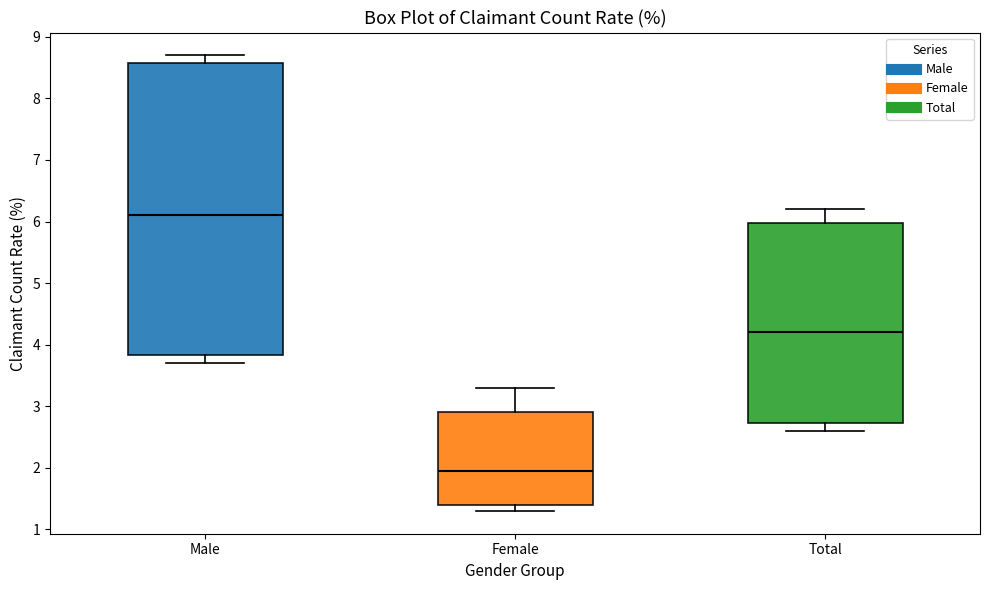

Comparing the boxes themselves (not the whiskers), which one is the tallest?

Male